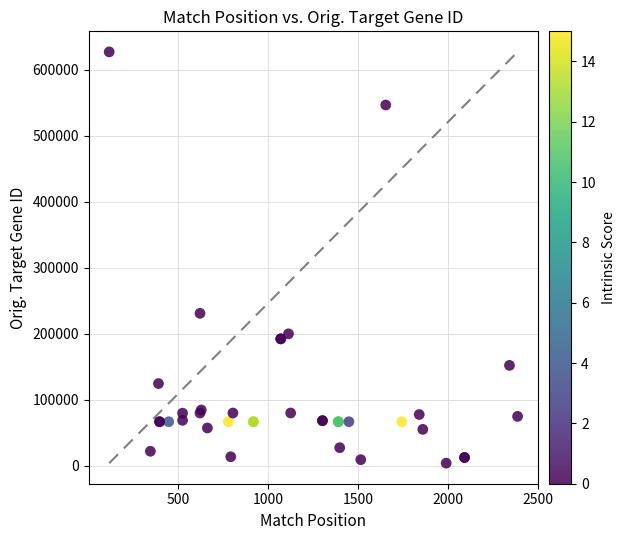

What Y value in the scatter plot is closest to 315313?

230793